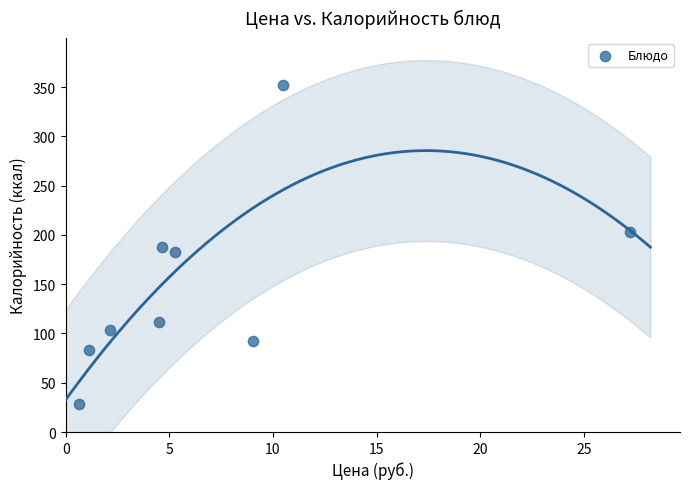

What is the range of Y values (max minus min)?

324